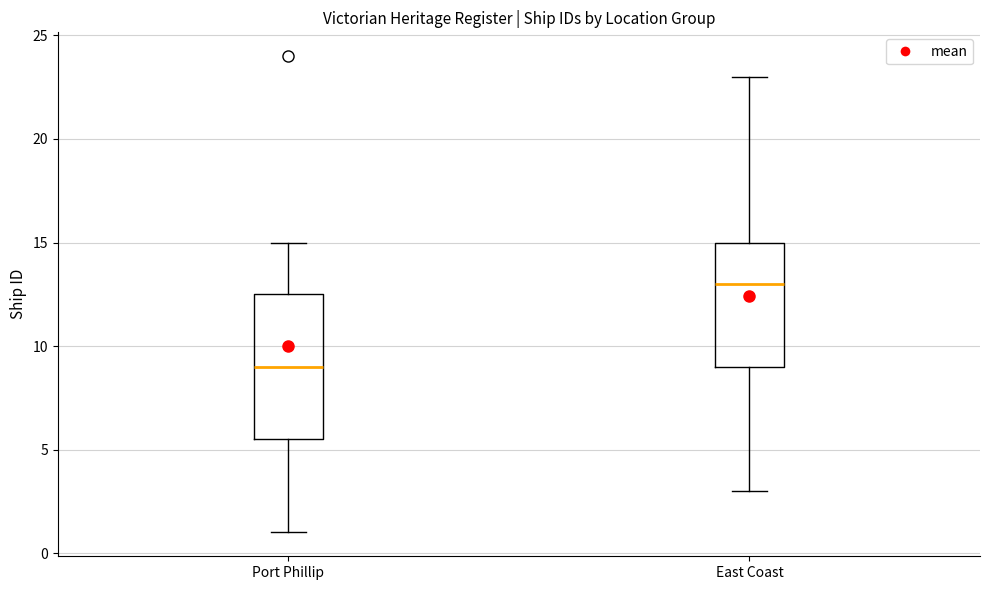

Comparing the boxes themselves (not the whiskers), which one is the tallest?

Port Phillip